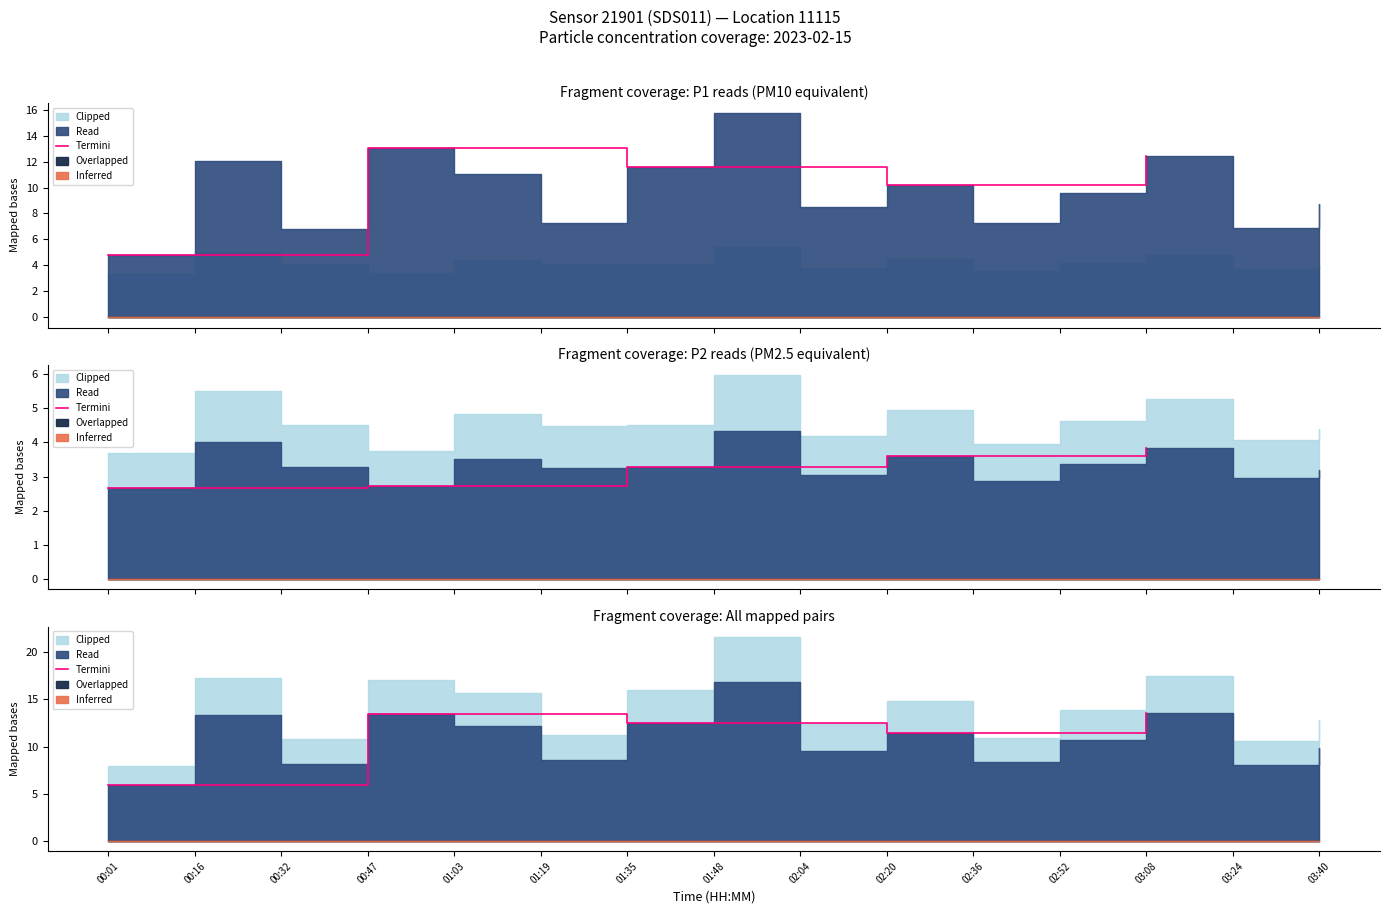

Where does the data first go above 12?

00:47